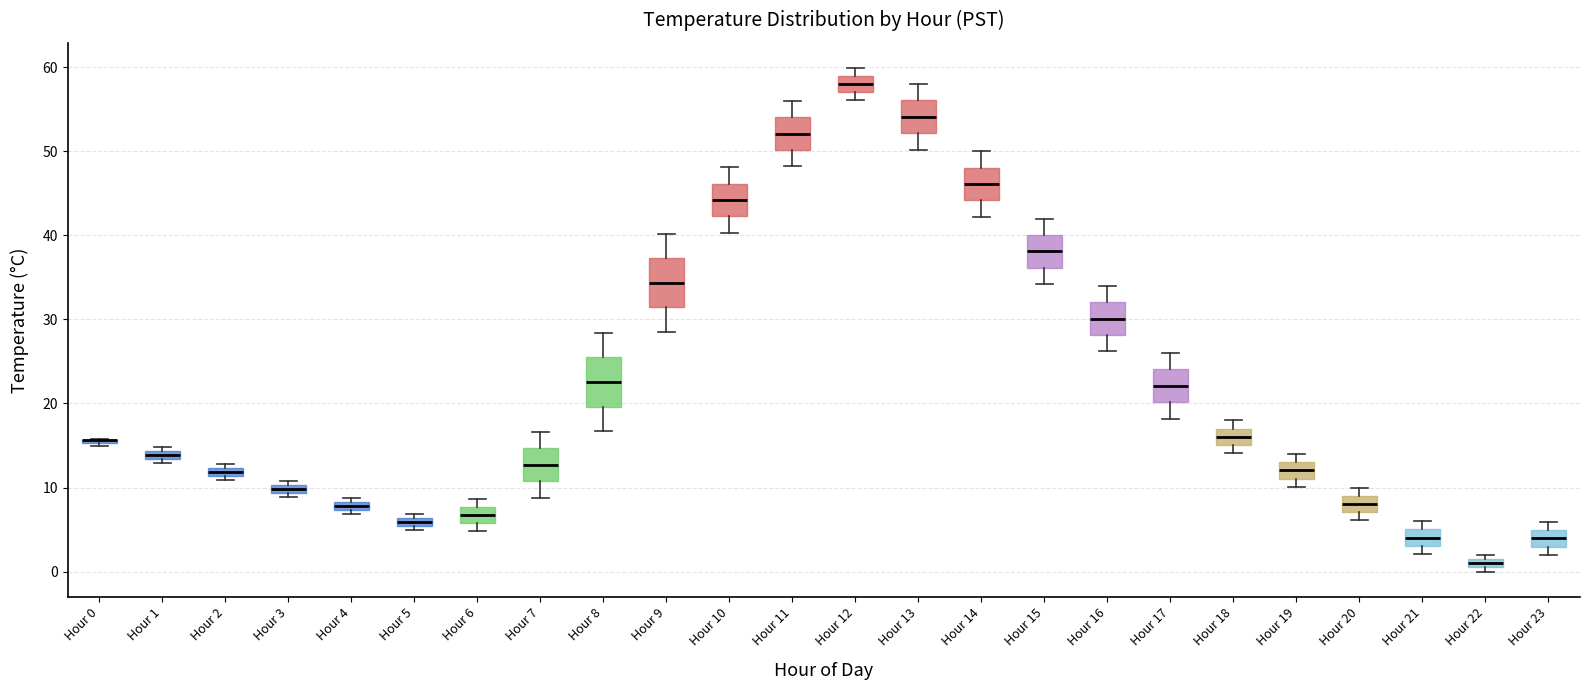

Where is the upper edge of the box for Hour 23 on the y-axis? The values are not printed on the chart, so give them approximately, as read against the axis.

5